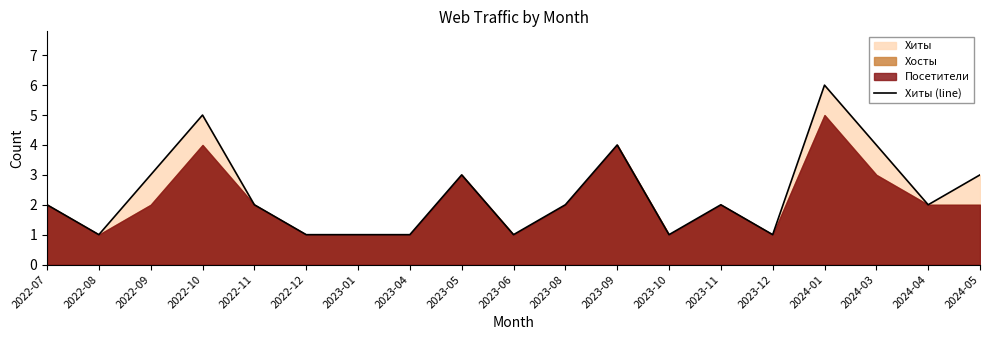

Where is the first local minimum?

2022-08